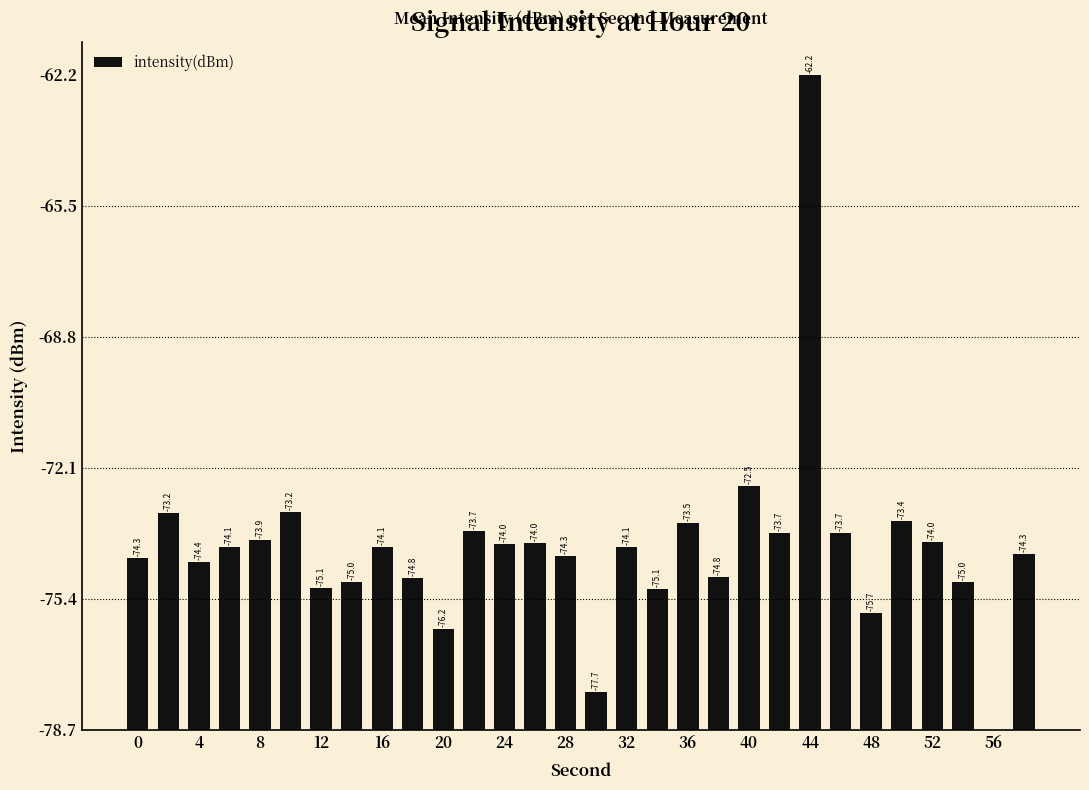

Are the bars horizontal?

No